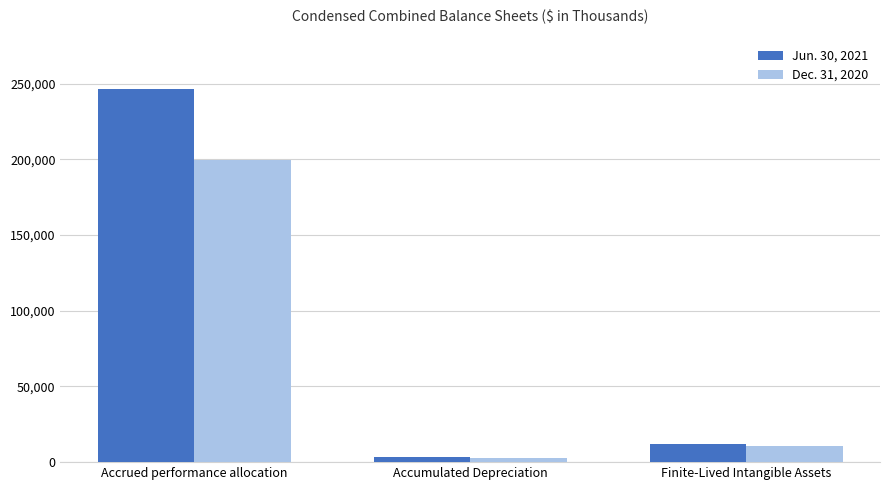

Reading left to right, list all the values displayed in this chart.

Jun. 30, 2021: 246620	3222	11744
Dec. 31, 2020: 199410	2686	10988